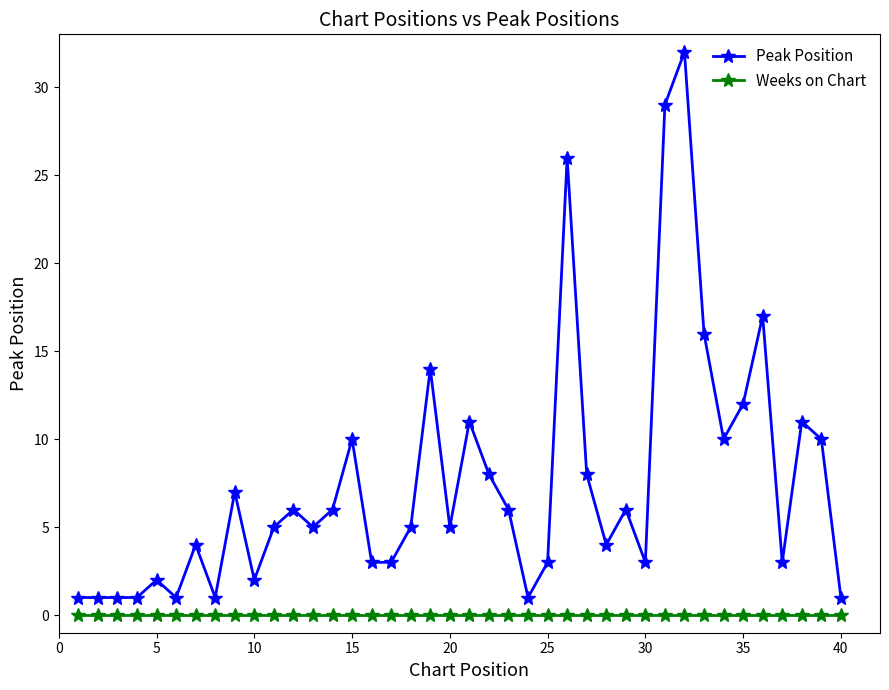

What is the greatest value displayed?

32